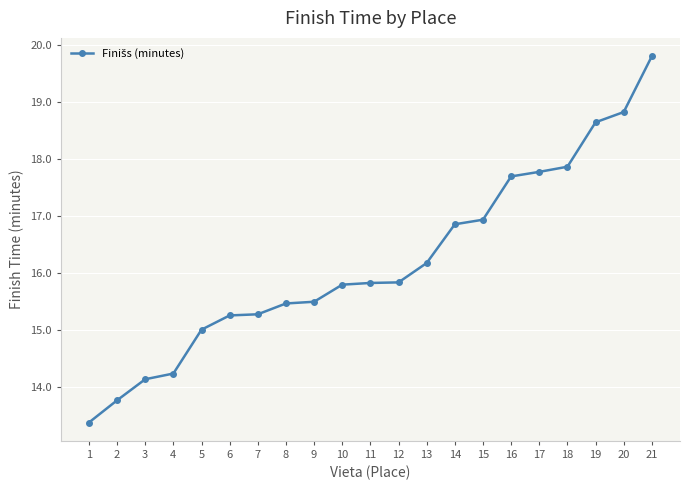

What is the change in value from 1 to 17?

+4.4